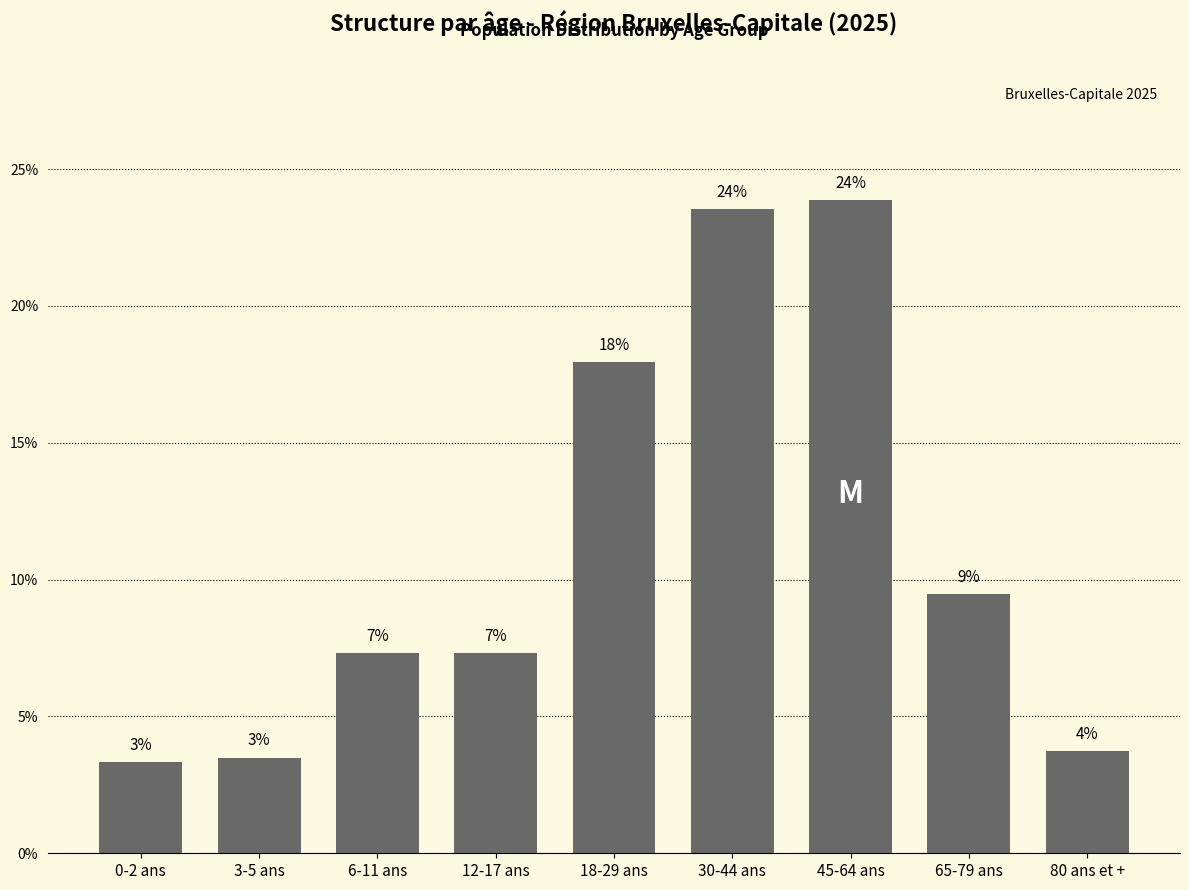

Are the bars horizontal?

No